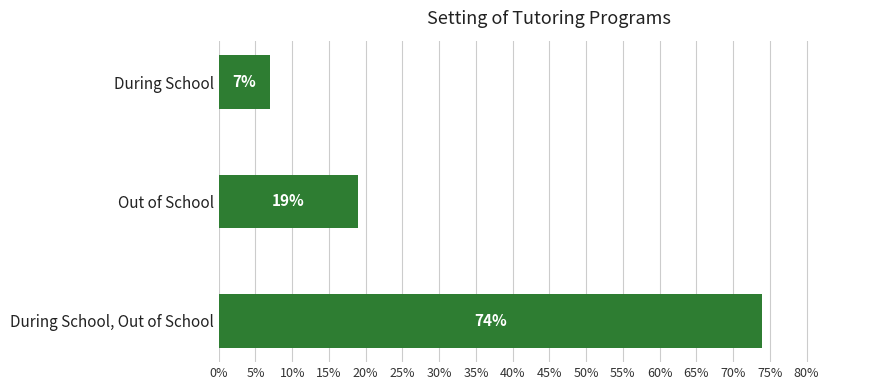

What is the sum of all values?

100